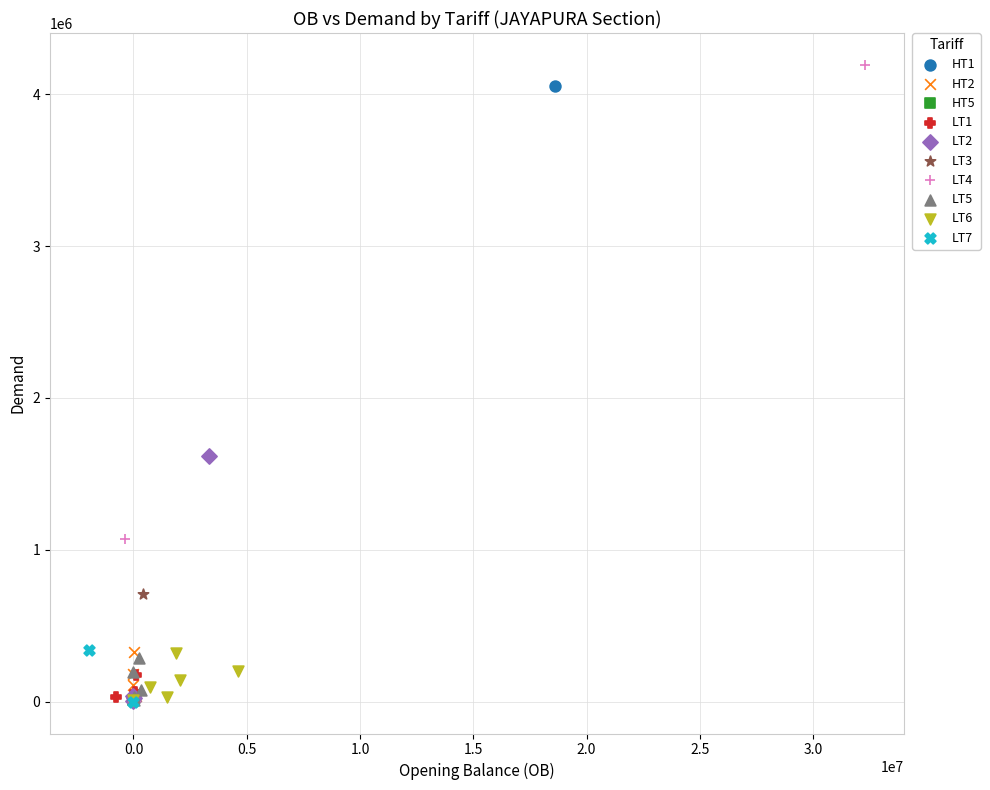

What are all the series names shown in the legend?

HT1, HT2, HT5, LT1, LT2, LT3, LT4, LT5, LT6, LT7